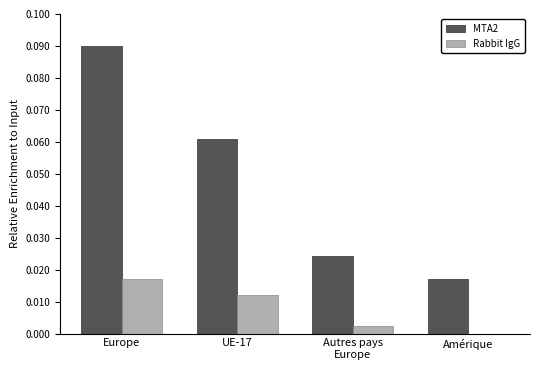

Is it true that Rabbit IgG equals 0.0 at UE-17?

True